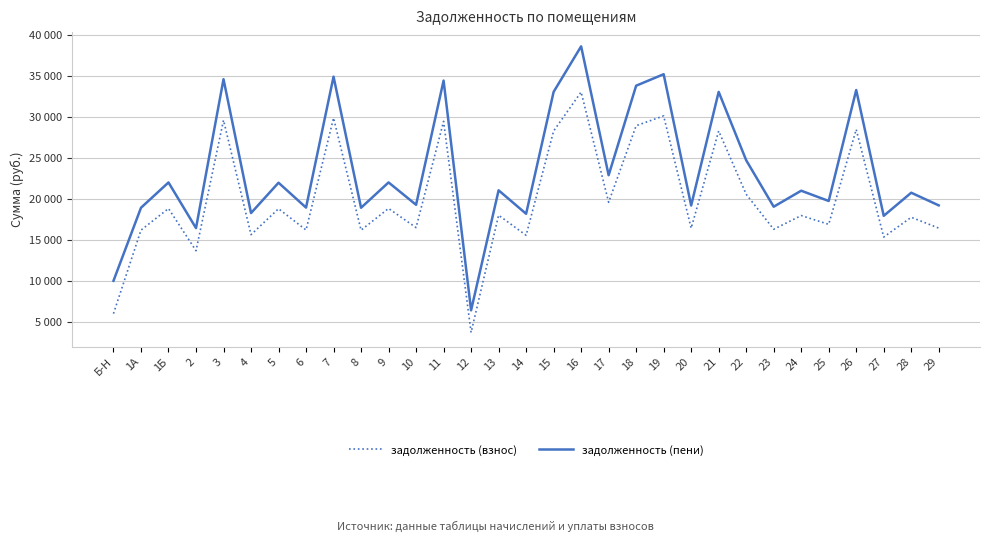

What are all the series names shown in the legend?

задолженность (взнос), задолженность (пени)